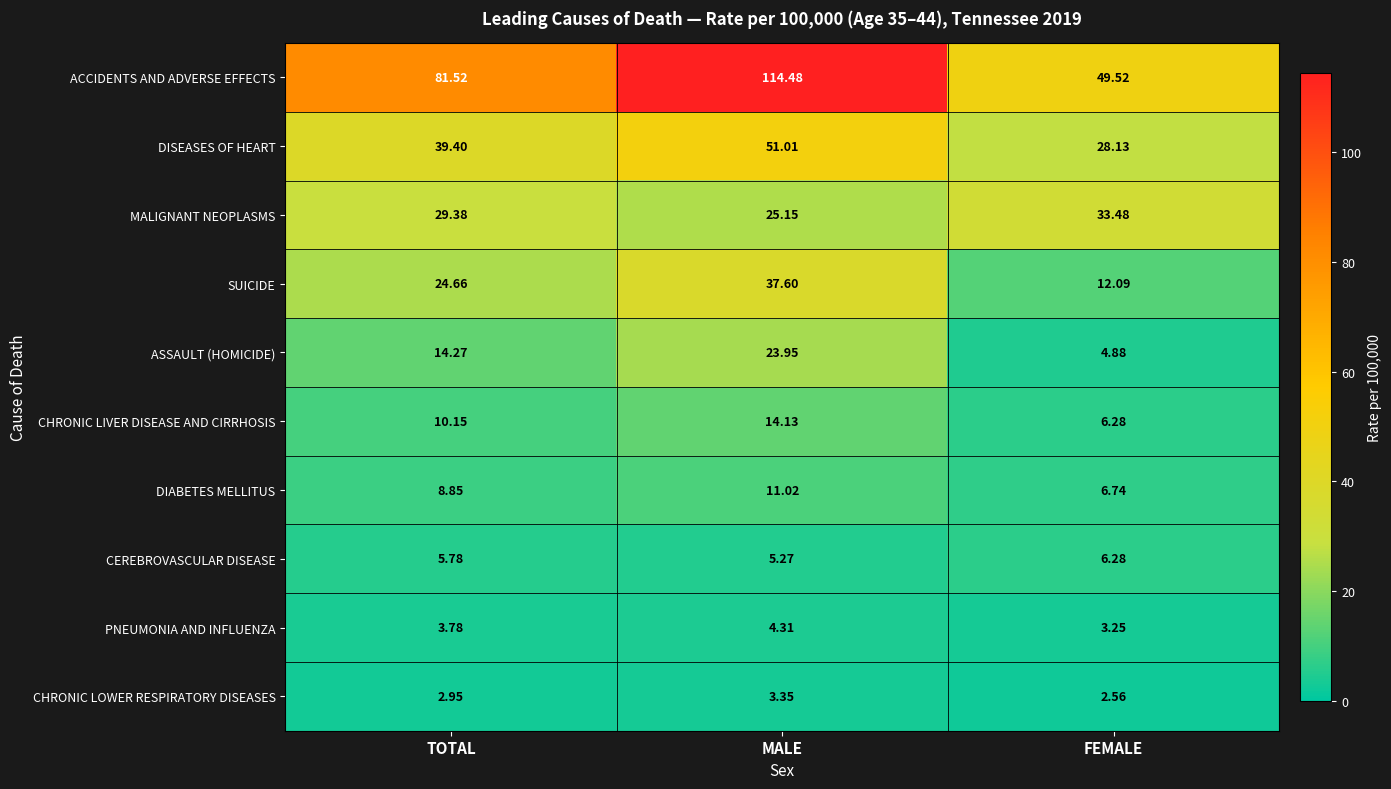

Rank the series by their maximum value, from lowest to highest.

CHRONIC LOWER RESPIRATORY DISEASES, PNEUMONIA AND INFLUENZA, CEREBROVASCULAR DISEASE, DIABETES MELLITUS, CHRONIC LIVER DISEASE AND CIRRHOSIS, ASSAULT (HOMICIDE), MALIGNANT NEOPLASMS, SUICIDE, DISEASES OF HEART, ACCIDENTS AND ADVERSE EFFECTS